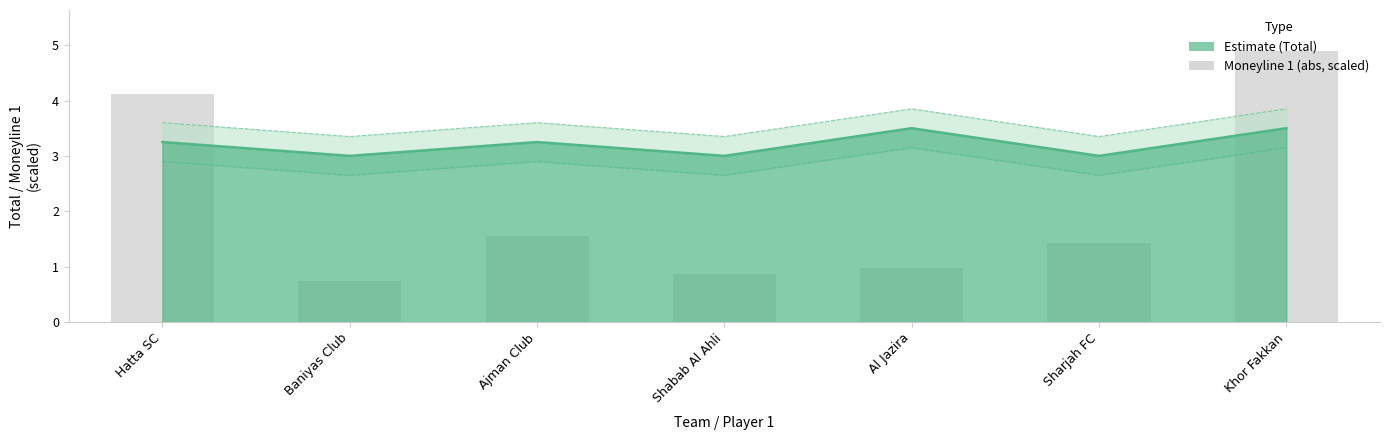

What is the maximum value shown in the chart?

4.9